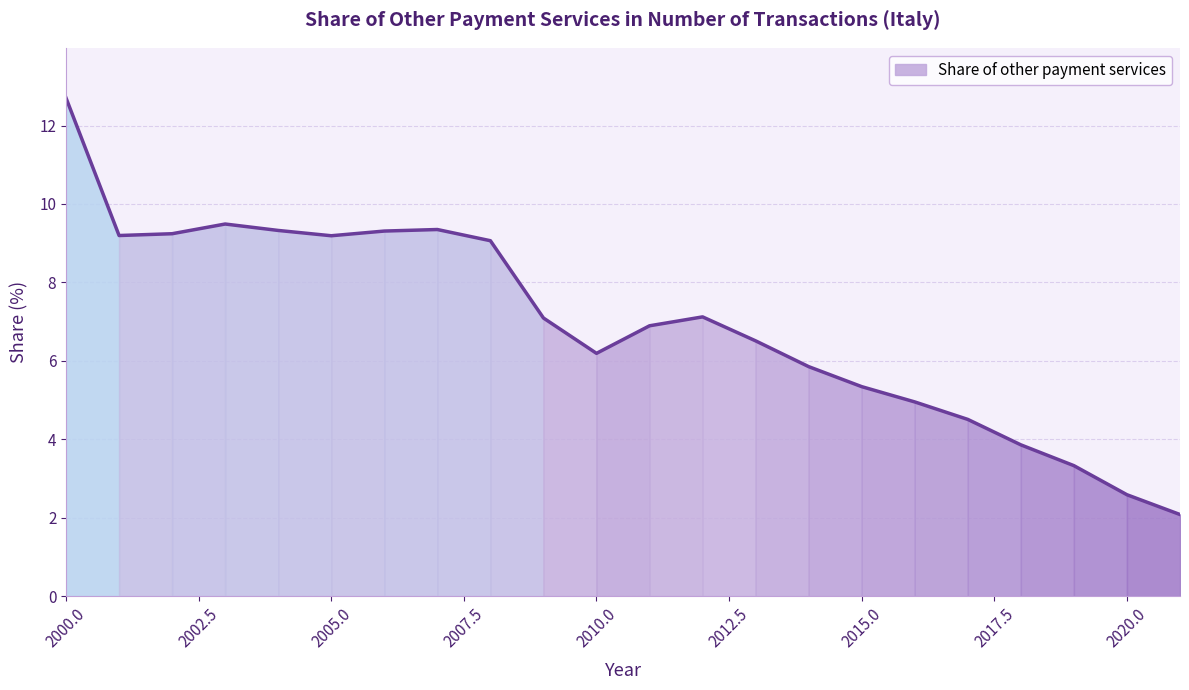

Rank the categories by value from highest to lowest.

2000, 2003, 2007, 2004, 2006, 2002, 2001, 2005, 2008, 2012, 2009, 2011, 2013, 2010, 2014, 2015, 2016, 2017, 2018, 2019, 2020, 2021